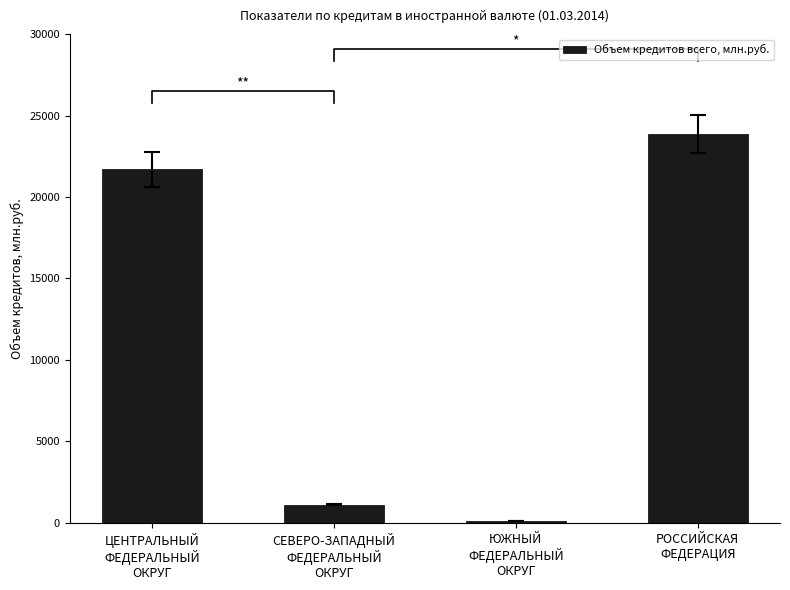

List the labels in order of value, largest first.

РОССИЙСКАЯ
ФЕДЕРАЦИЯ, ЦЕНТРАЛЬНЫЙ
ФЕДЕРАЛЬНЫЙ
ОКРУГ, СЕВЕРО-ЗАПАДНЫЙ
ФЕДЕРАЛЬНЫЙ
ОКРУГ, ЮЖНЫЙ
ФЕДЕРАЛЬНЫЙ
ОКРУГ